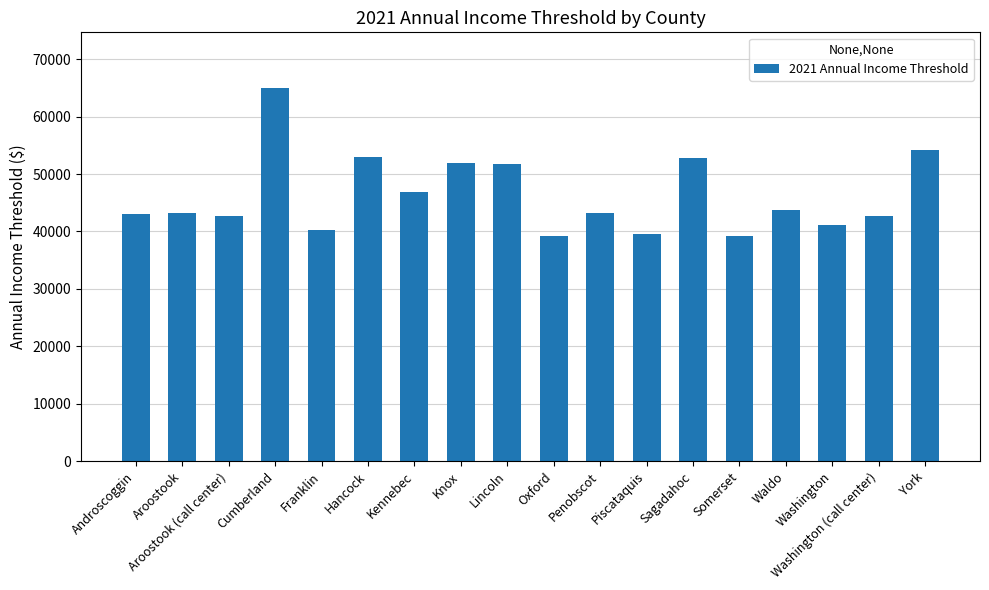

Does the chart contain any negative values?

No